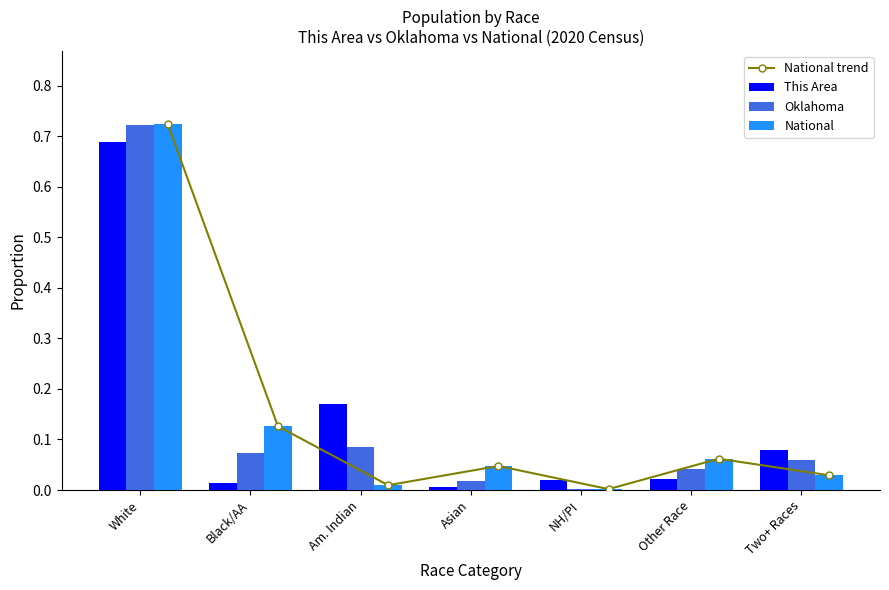

Is the value of Oklahoma at Two+ Races greater than the value of National at White?

No